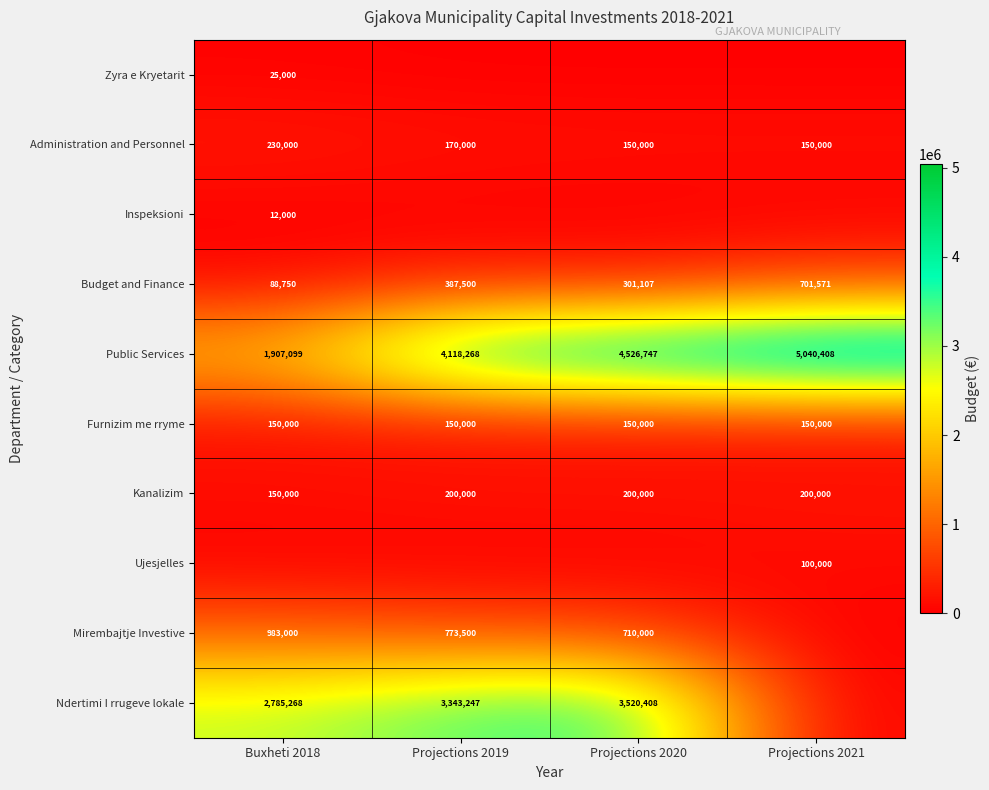

At which label does Public Services reach its peak?

Projections 2021